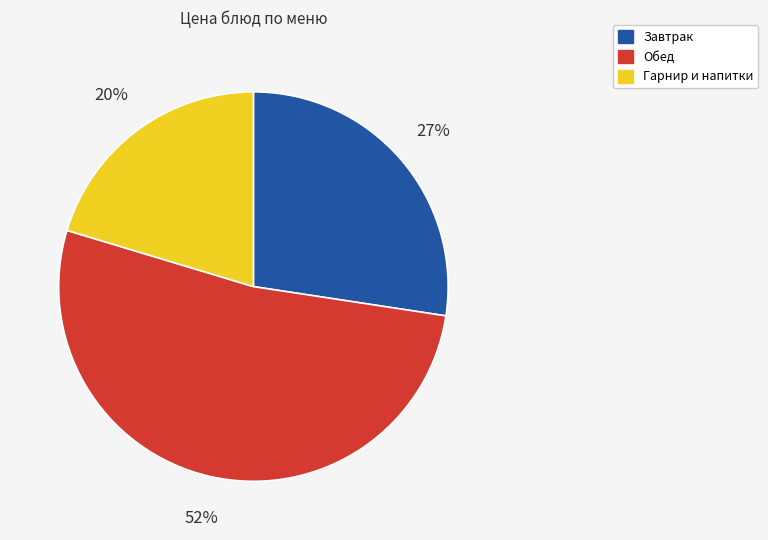

How many segments does this pie chart have?

3